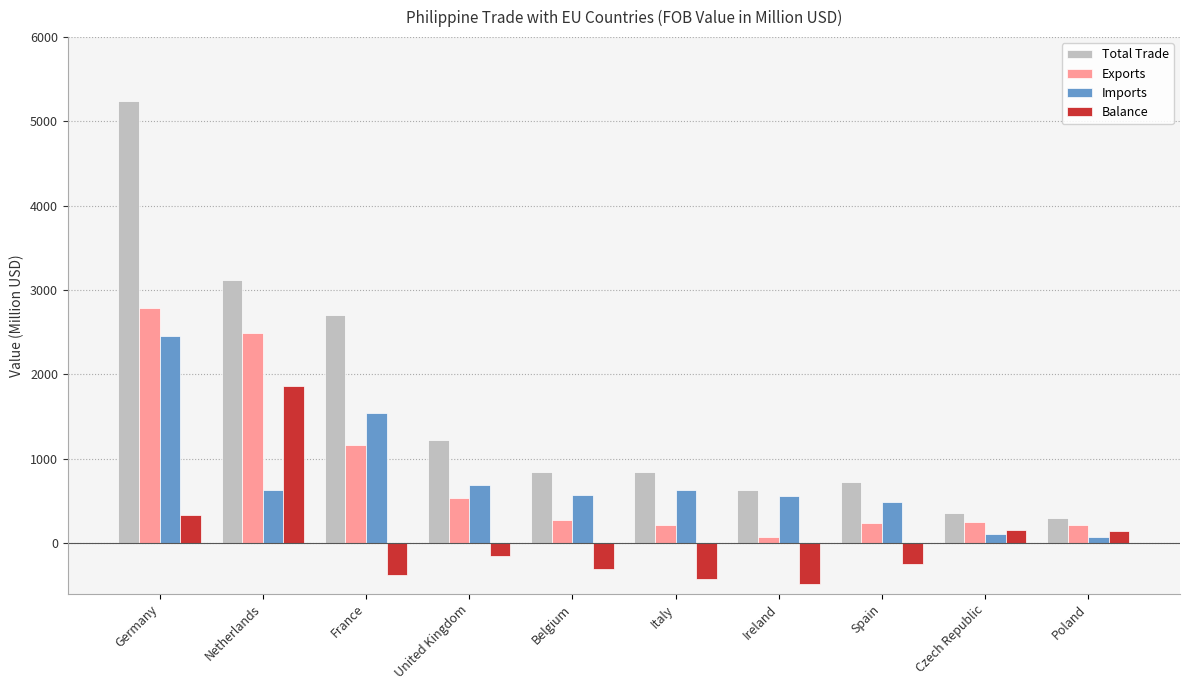

Read the Balance value at Netherlands.

1863.1